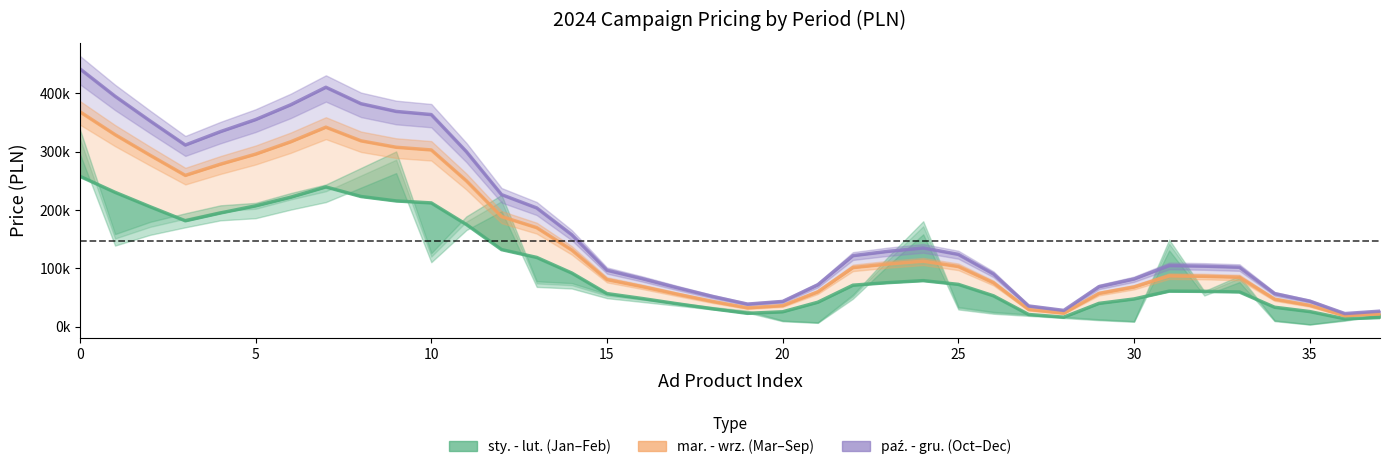

What is the spread (max minus min) of values at 25?

147800